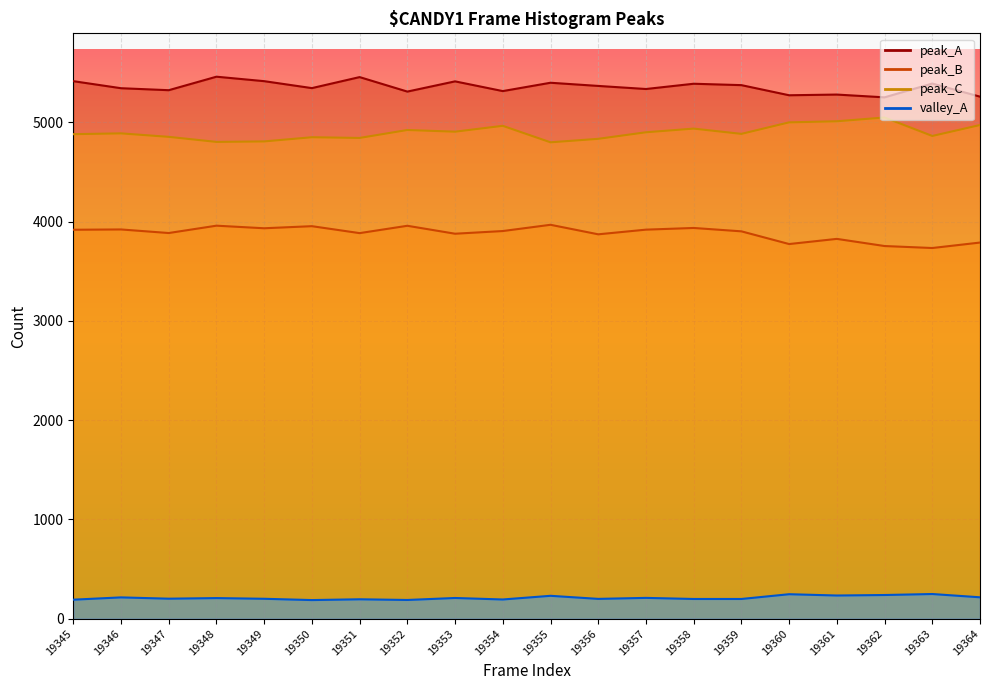

What is the smallest value displayed?

188